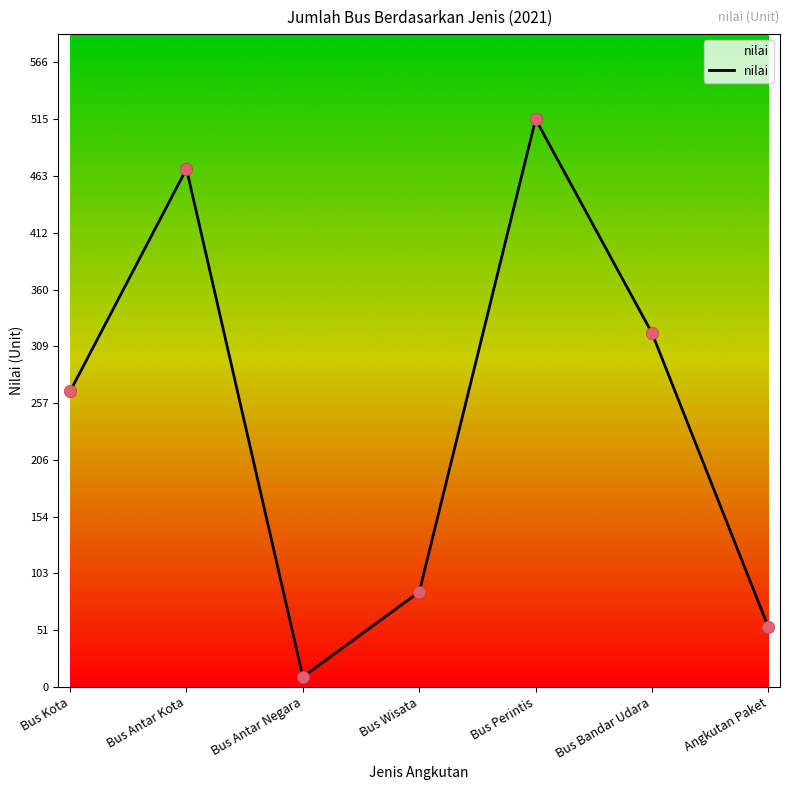

What is the change in value from Bus Kota to Bus Wisata?

-182